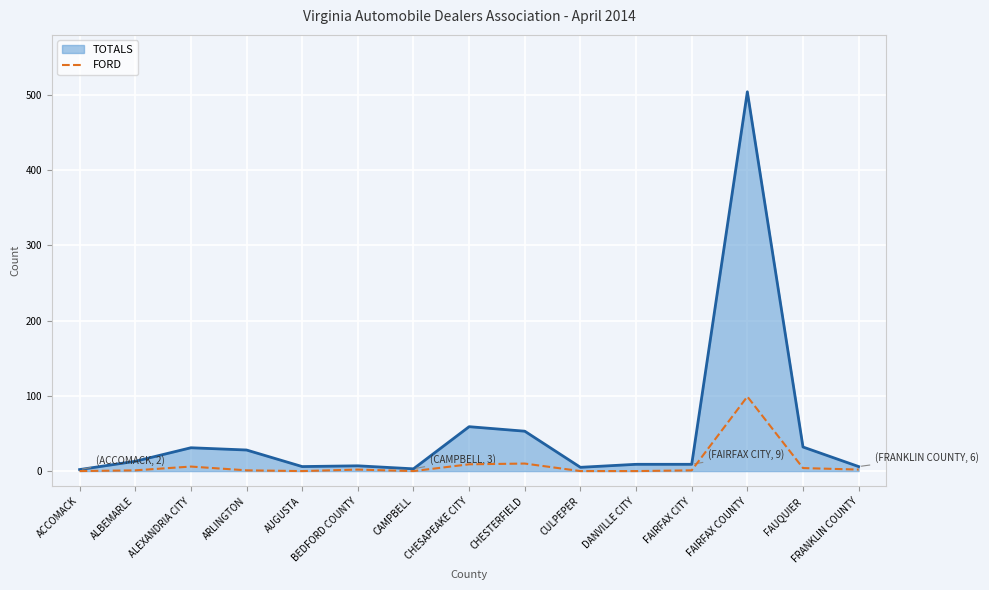

Count the number of categories in the chart.

15